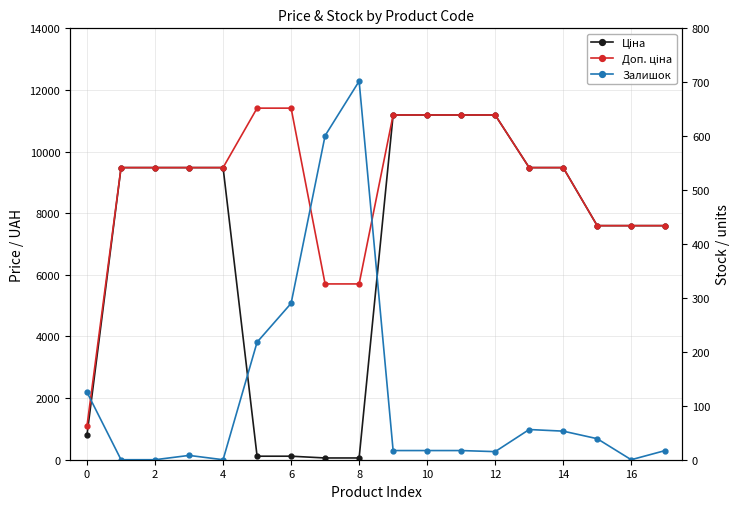

How many positive values does the Залишок series have?

14